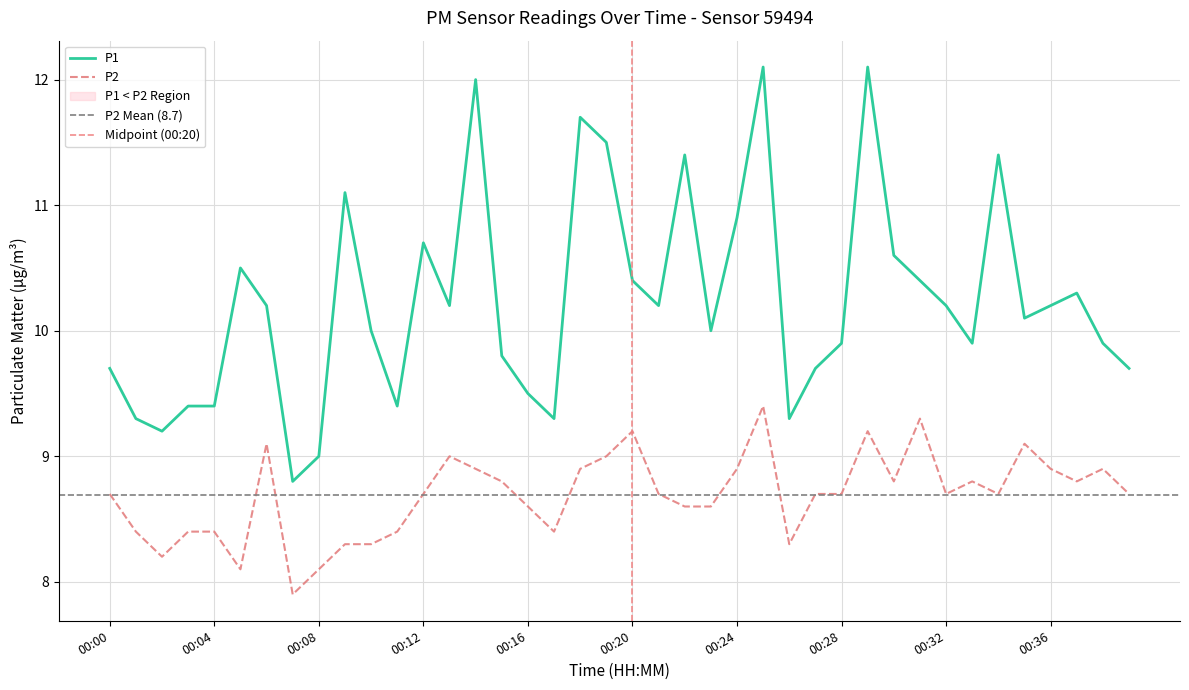

Rank the series at 00:28 from lowest to highest value.

P2, P1